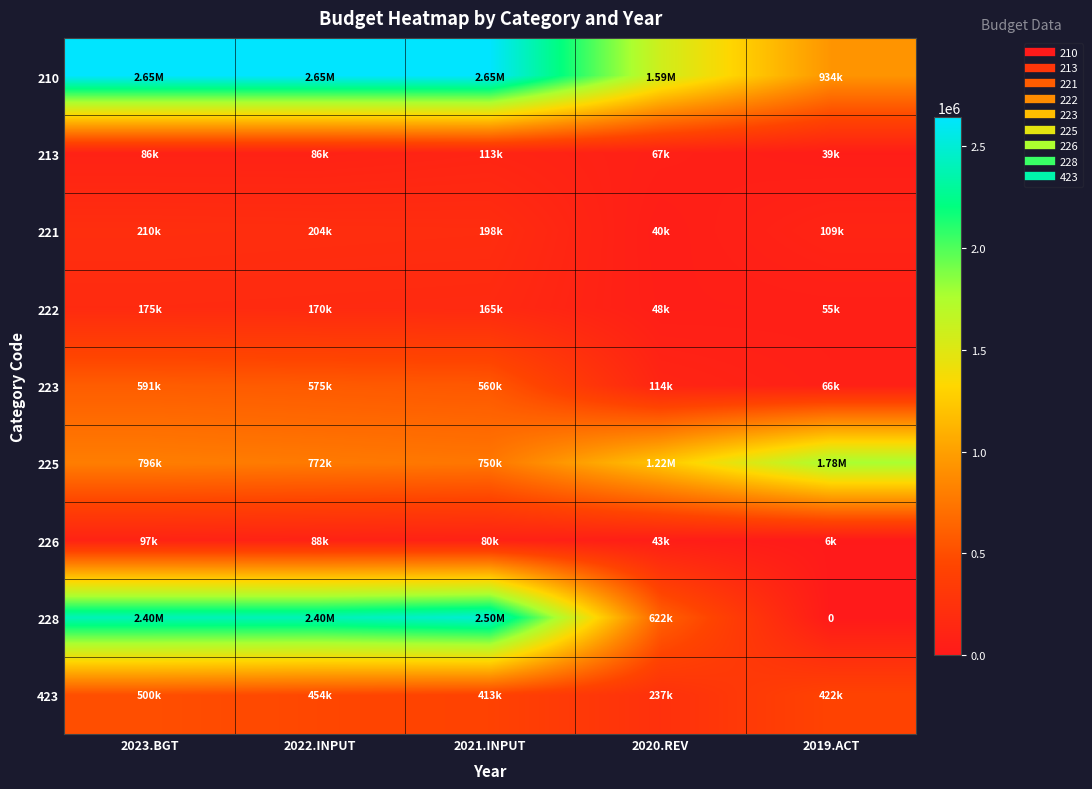

Which has a higher value, 2019.ACT or 2020.REV?

2020.REV